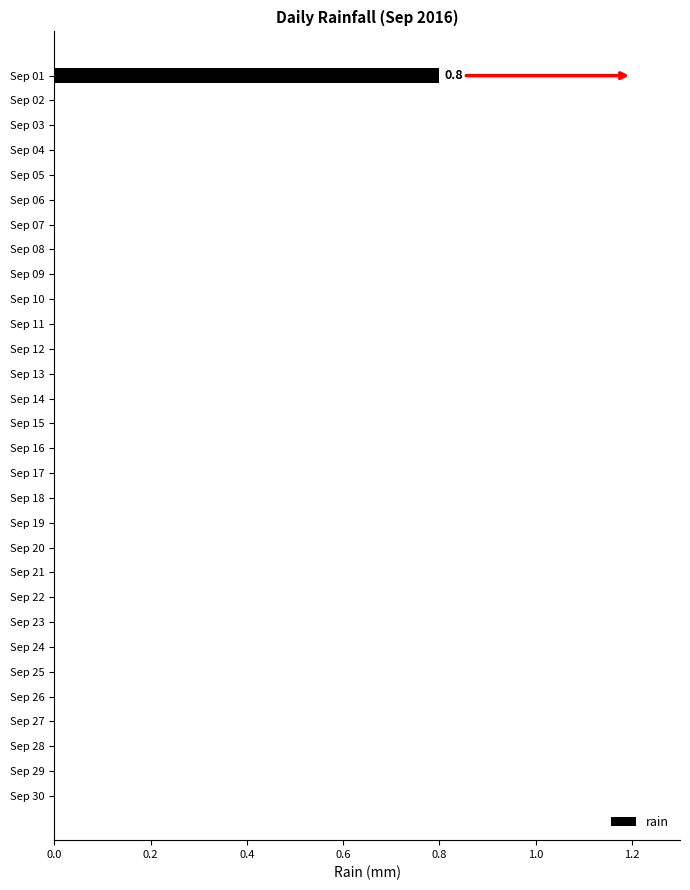

What is the maximum value shown in the chart?

0.8